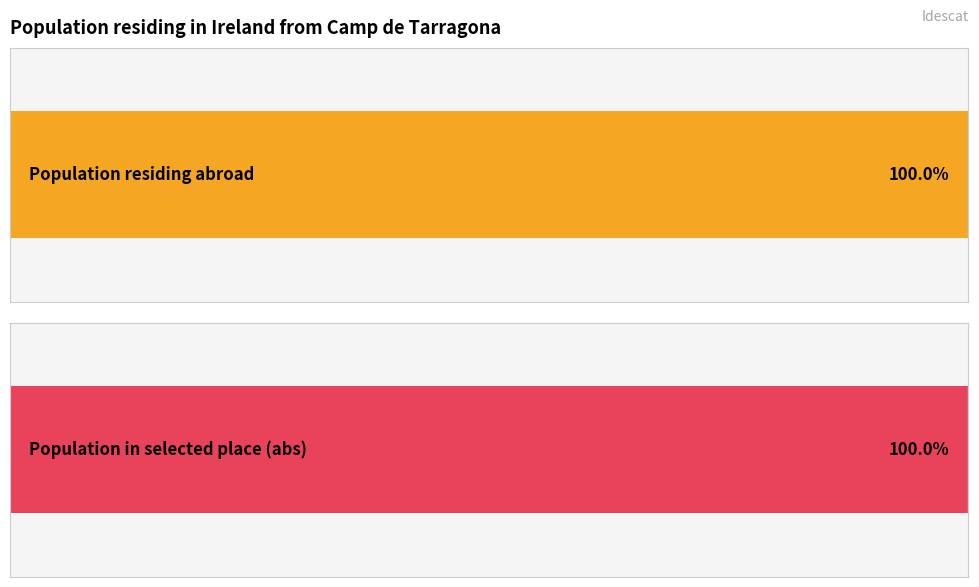

The value of Population residing abroad at 2020 is 17219. True or false?

True